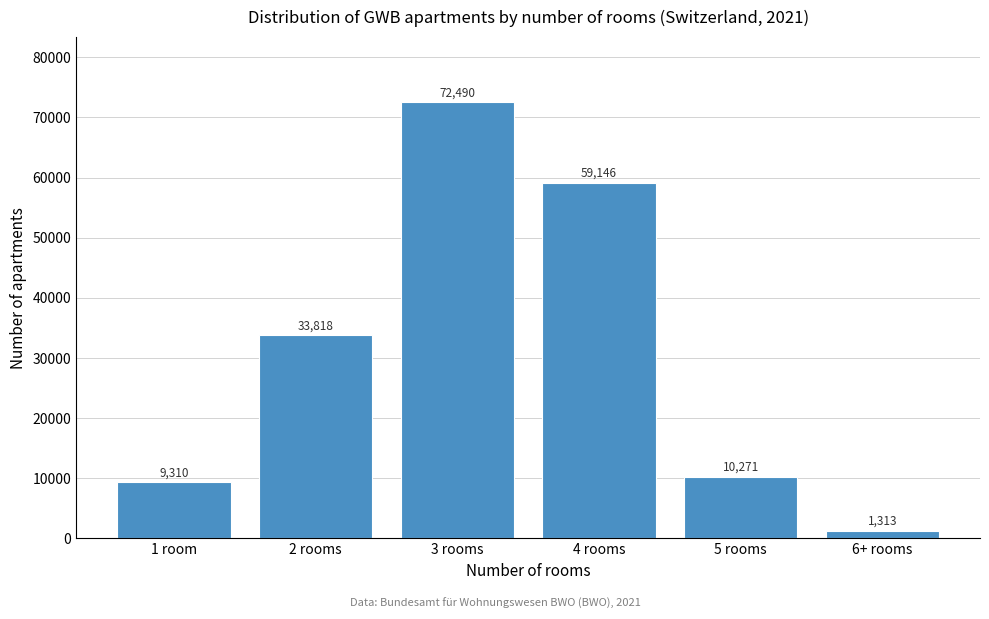

Reading left to right, list all the values displayed in this chart.

1 room=9310	2 rooms=33818	3 rooms=72490	4 rooms=59146	5 rooms=10271	6+ rooms=1313